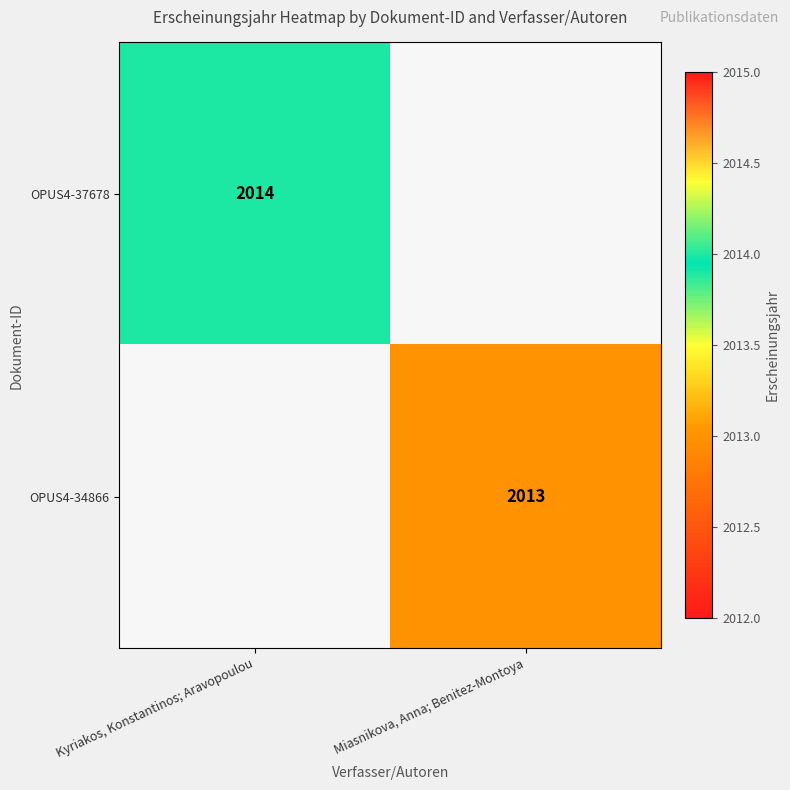

The OPUS4-37678 series shows 1327 at Kyriakos, Konstantinos; Aravopoulou. True or false?

False